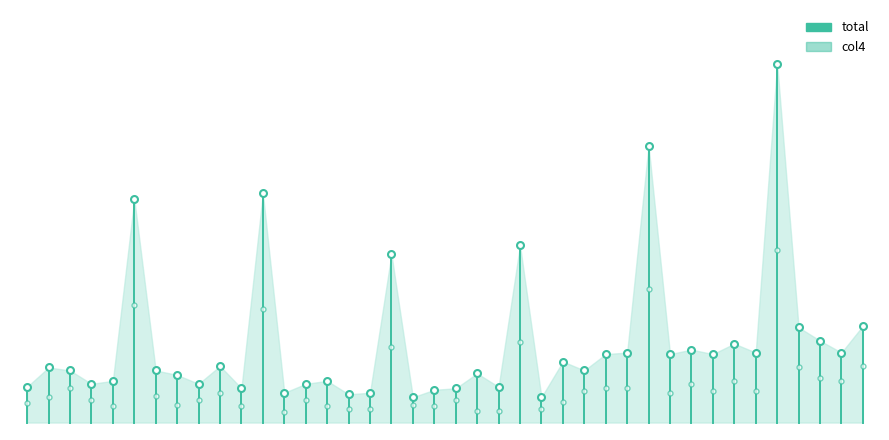

Which has a higher value, 1 or 0?

1